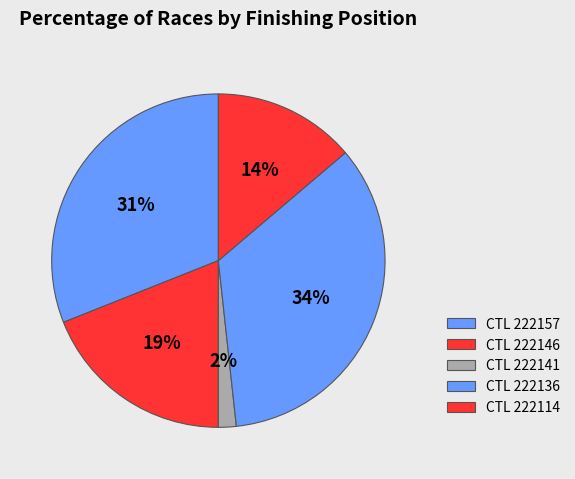

Count the number of slices in the pie.

5